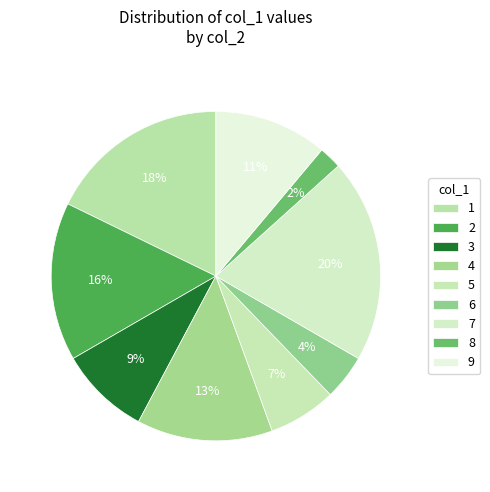

Count the number of slices in the pie.

9